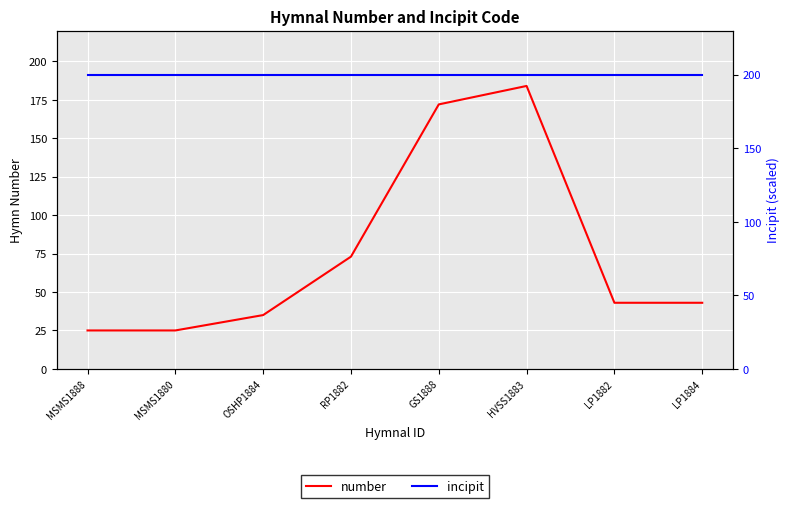

What is the value of the incipit point at the 5th from the left?

200